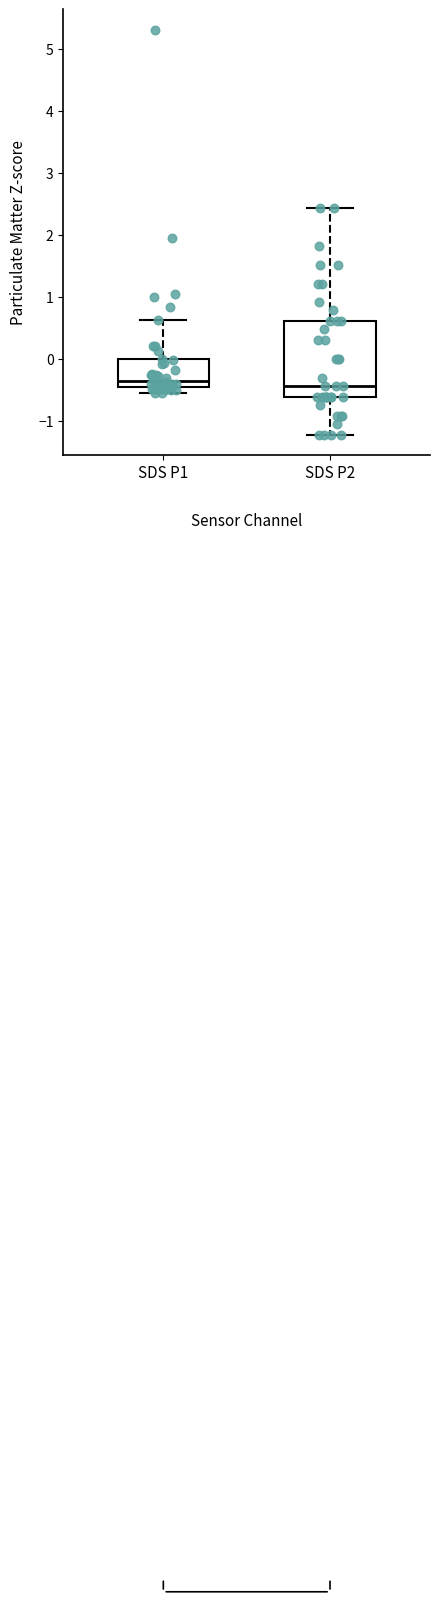

Reading left to right, read every box against the y-axis: the position of its median line, the range the box covers, and the ends of its whiskers. The values are not printed on the chart, so give them approximately, as read against the axis.

SDS P1: median -0.4, box -0.5 to 0.0, whiskers -0.6 to 0.6
SDS P2: median -0.4, box -0.6 to 0.6, whiskers -1.2 to 2.4